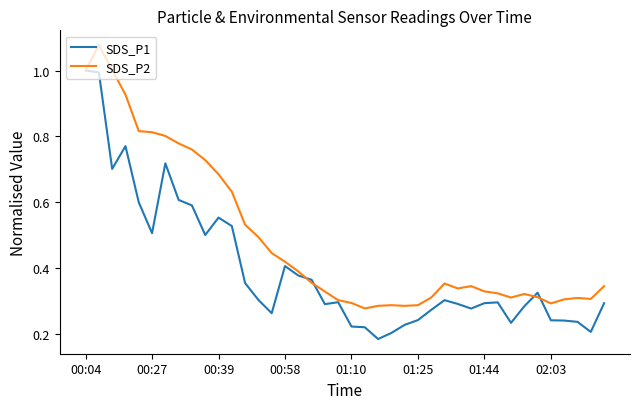

True or false: SDS_P1 and SDS_P2 cross at least once.

True